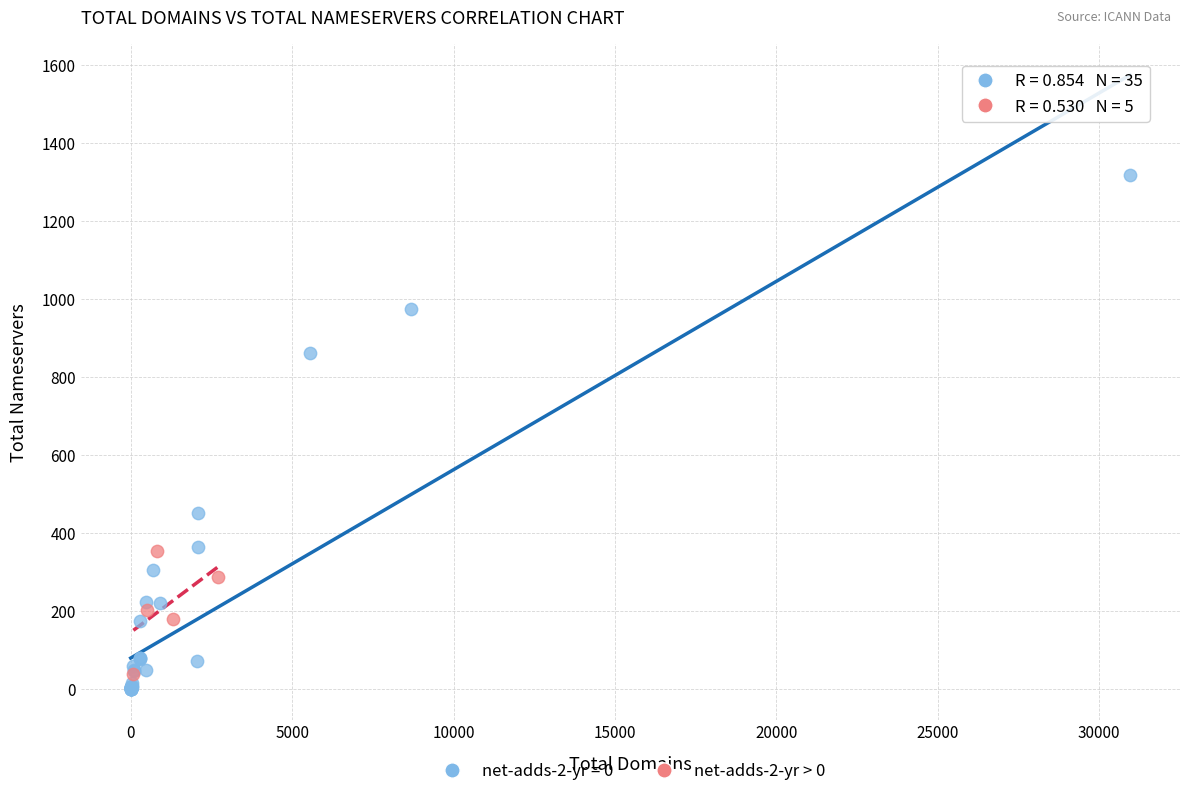

Which series reaches the maximum Y coordinate?

net-adds-2-yr = 0